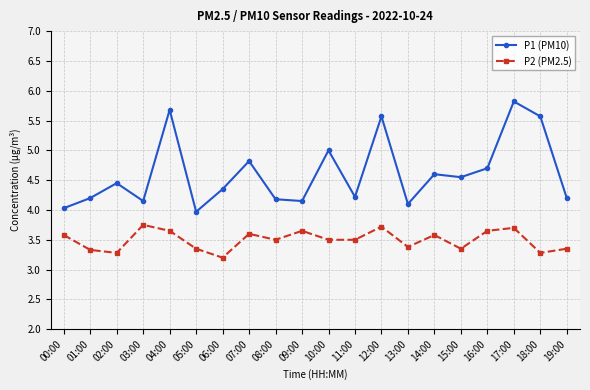

How many lines are shown in the chart?

2